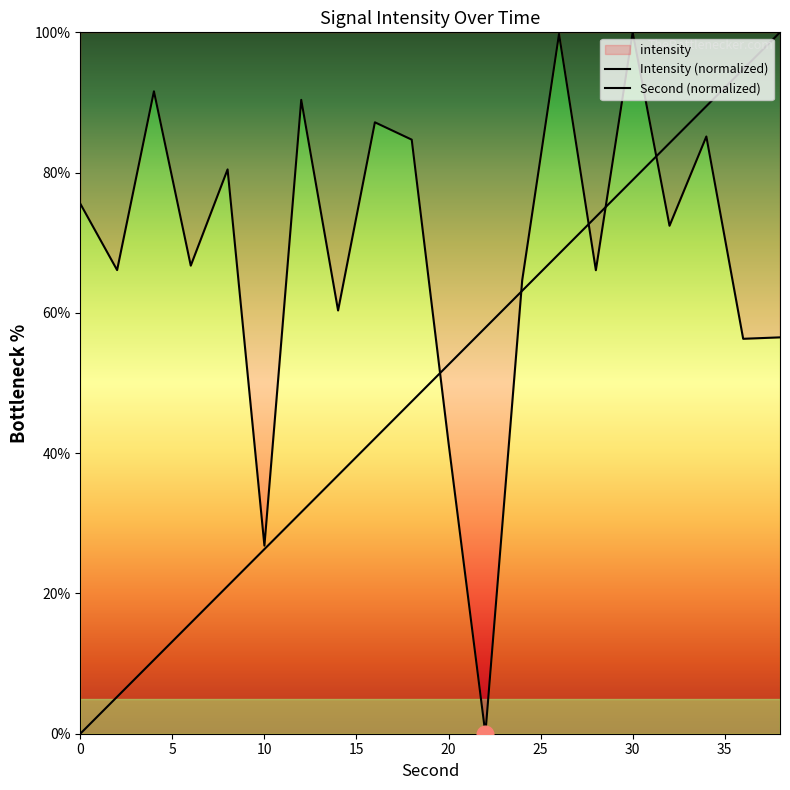

How many values in the Second (normalized) series exceed 52?

10